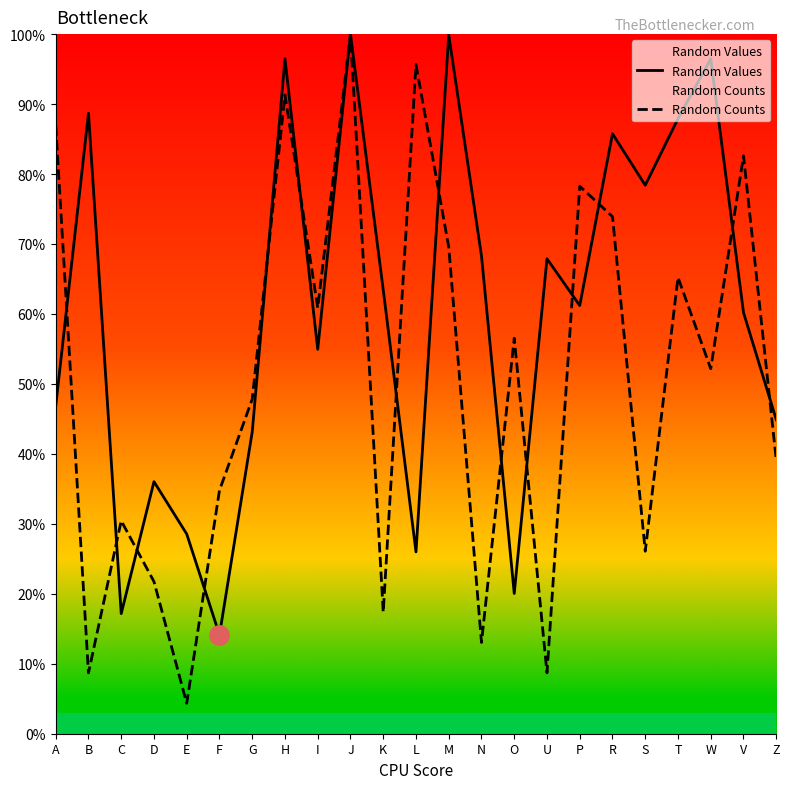

Reading right to left, transcribe all the data shown in this chart.

Random Values: 0.4	0.6	1.0	0.9	0.8	0.9	0.6	0.7	0.2	0.7	1.0	0.3	0.6	1.0	0.5	1.0	0.4	0.1	0.3	0.4	0.2	0.9	0.5
Random Counts: 0.4	0.8	0.5	0.7	0.3	0.7	0.8	0.1	0.6	0.1	0.7	1.0	0.2	1.0	0.6	0.9	0.5	0.3	0.0	0.2	0.3	0.1	0.9